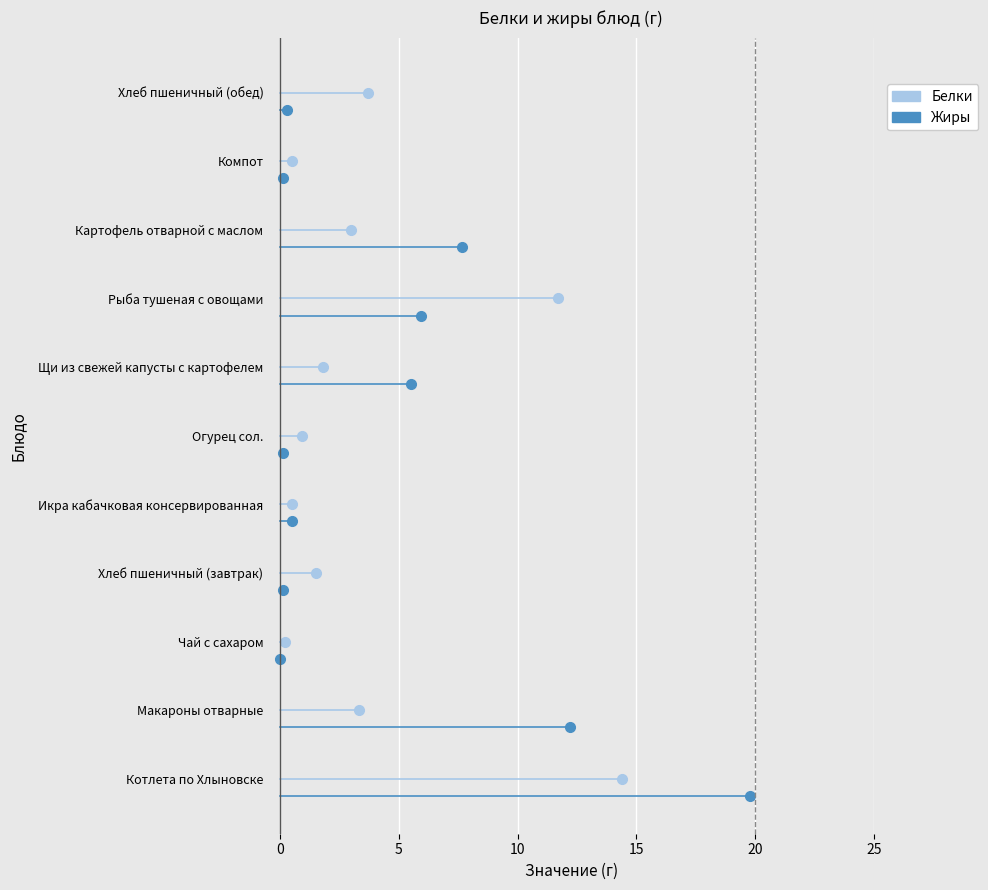

At which label is Белки closest to 7?

Хлеб пшеничный (обед)